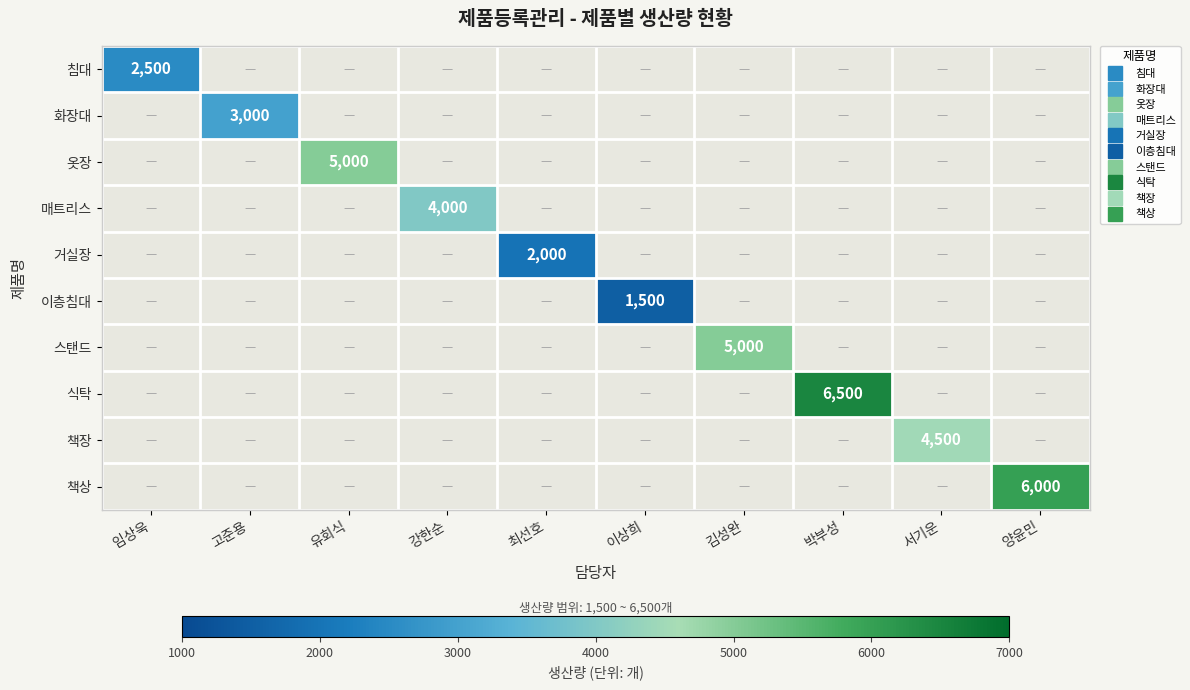

True or false: 스탠드 has a value of 3238 at 박부성.

False